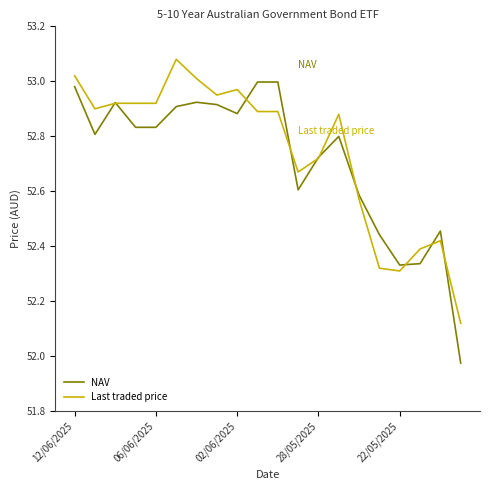

Which series has the widest spread of values?

NAV